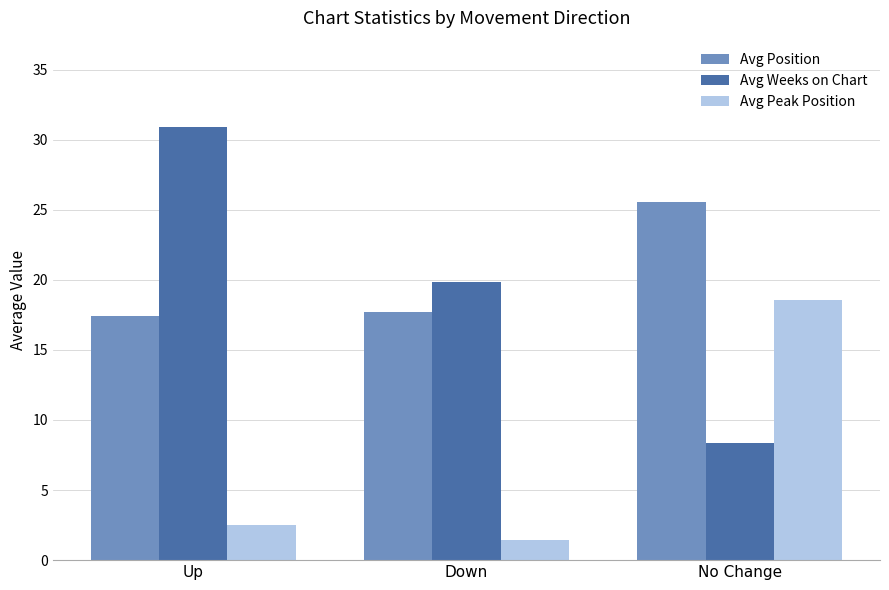

How many bars are there in each group?

3